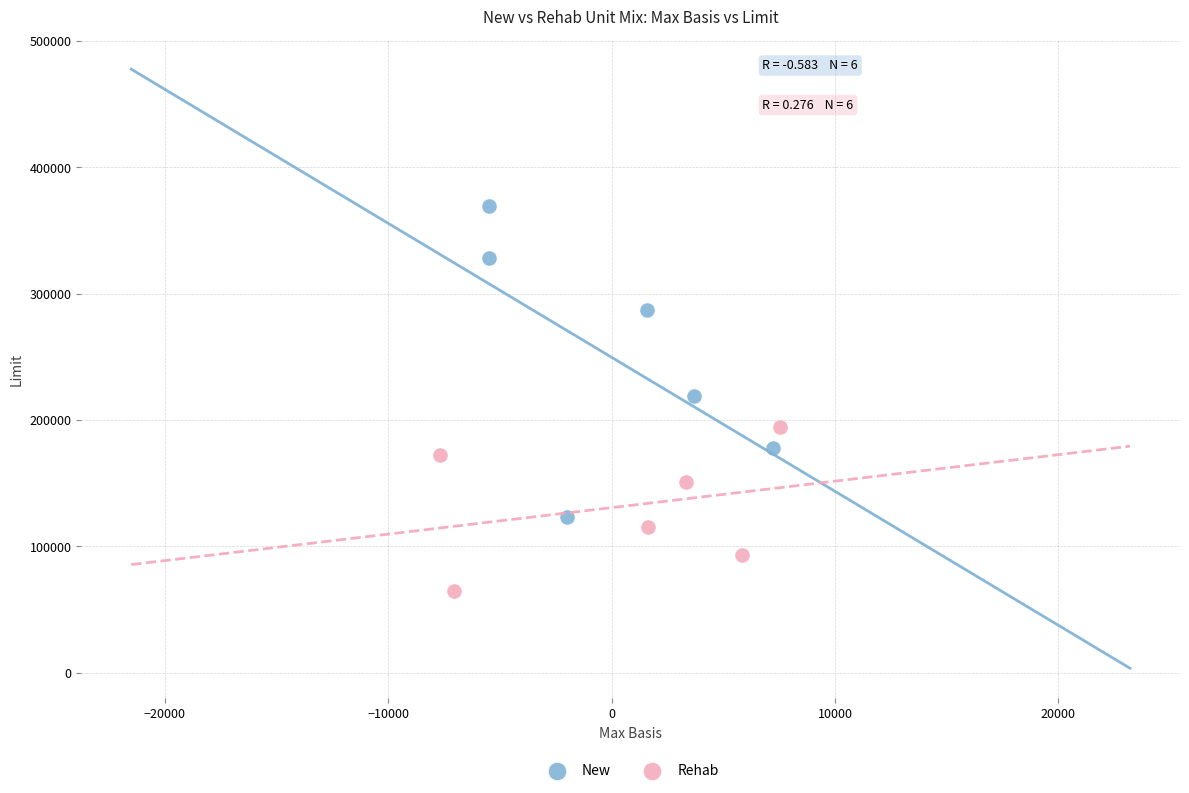

Which series reaches the maximum Y coordinate?

New